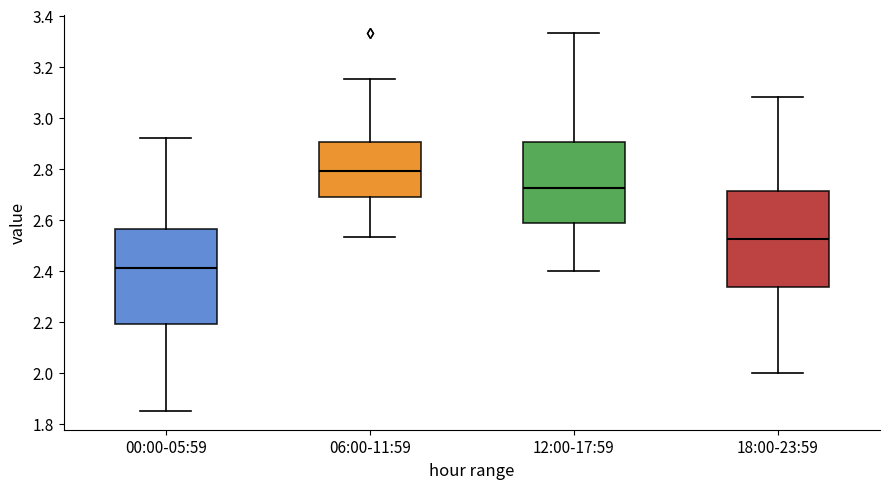

Reading left to right, transcribe this box plot: for each box, give where its median line is, the range the box spans, and where its two whiskers end, as read against the y-axis. The values are not printed on the chart, so give them approximately, as read against the axis.

00:00-05:59: median 2.42, box 2.20 to 2.56, whiskers 1.86 to 2.92
06:00-11:59: median 2.80, box 2.68 to 2.90, whiskers 2.54 to 3.16
12:00-17:59: median 2.72, box 2.58 to 2.90, whiskers 2.40 to 3.34
18:00-23:59: median 2.52, box 2.34 to 2.72, whiskers 2.00 to 3.08